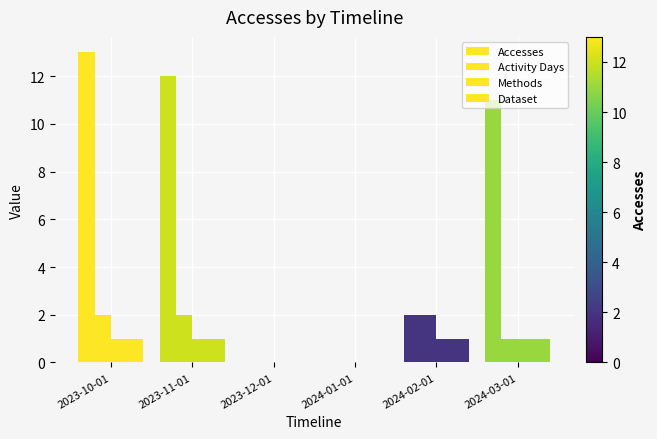

The value of Accesses at 2024-02-01 is 2. True or false?

True